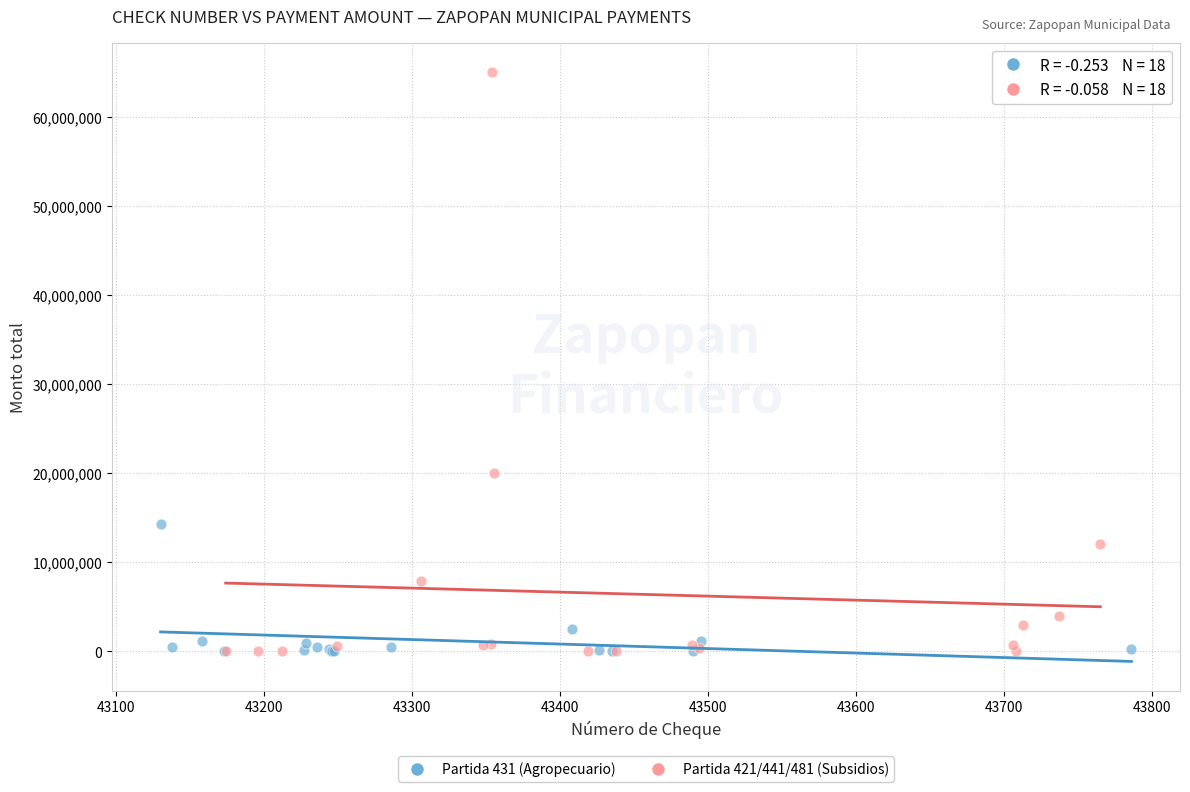

Which series has the widest spread of Y values?

Partida 421/441/481 (Subsidios)